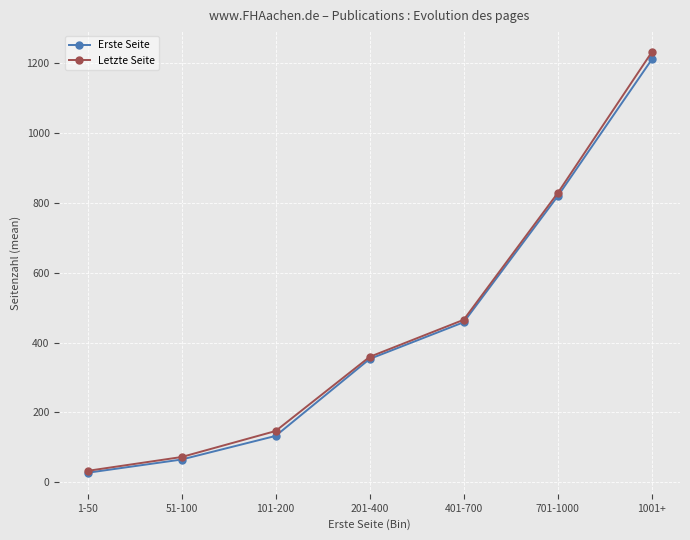

Reading right to left, extract all data points from this chart.

Erste Seite: 1001+=1209.0	701-1000=818.3	401-700=458.0	201-400=353.0	101-200=133.0	51-100=65.5	1-50=27.7
Letzte Seite: 1001+=1230.0	701-1000=827.3	401-700=465.0	201-400=359.0	101-200=147.0	51-100=72.7	1-50=33.1